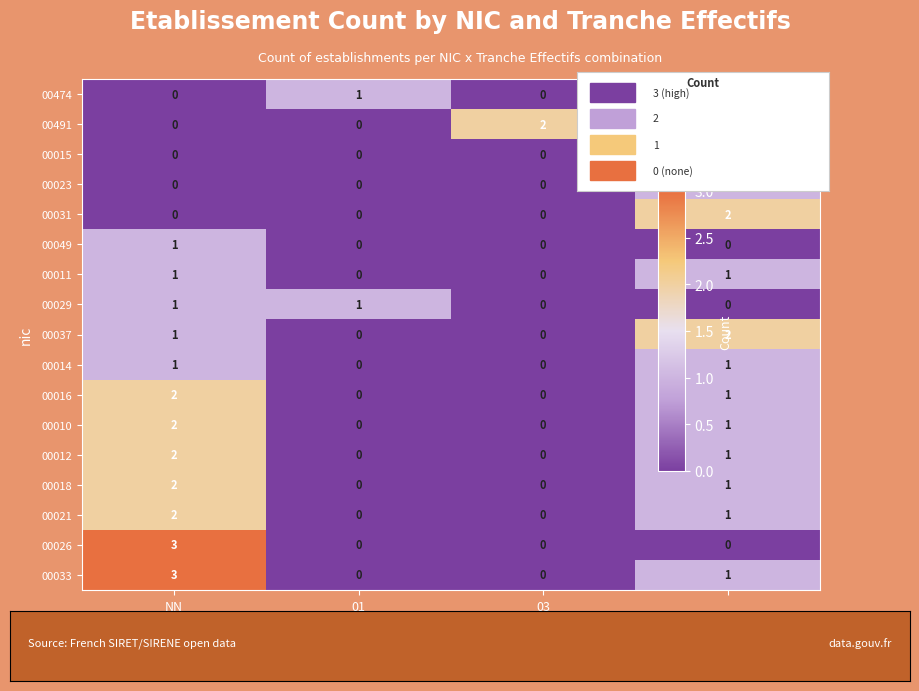

How many 00015 values are between 0 and 3?

4